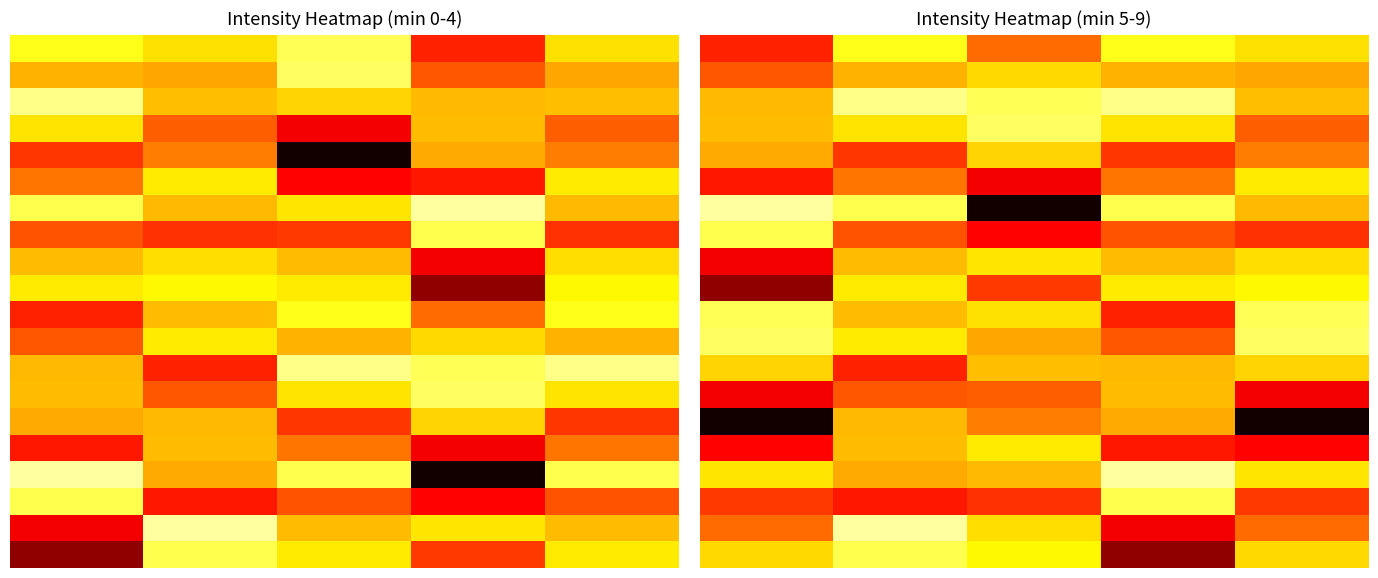

What is the greatest value displayed?

-122.9